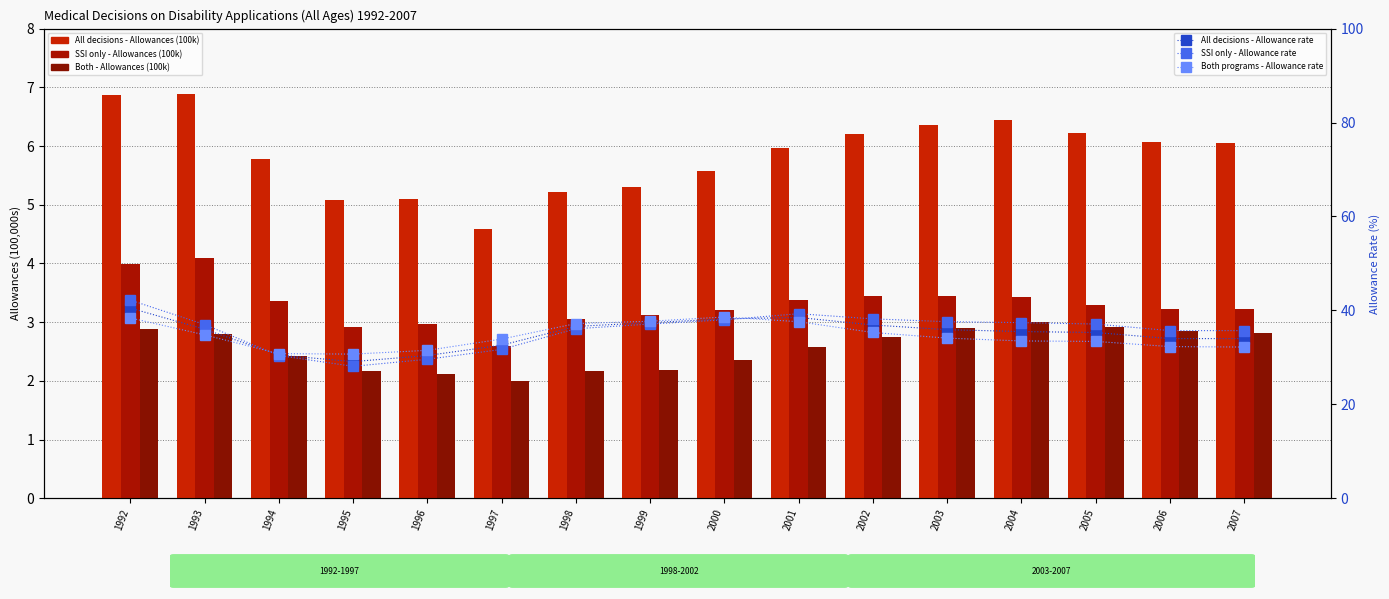

The value of Both programs - Allowance rate at 1995 is 30.7. True or false?

True